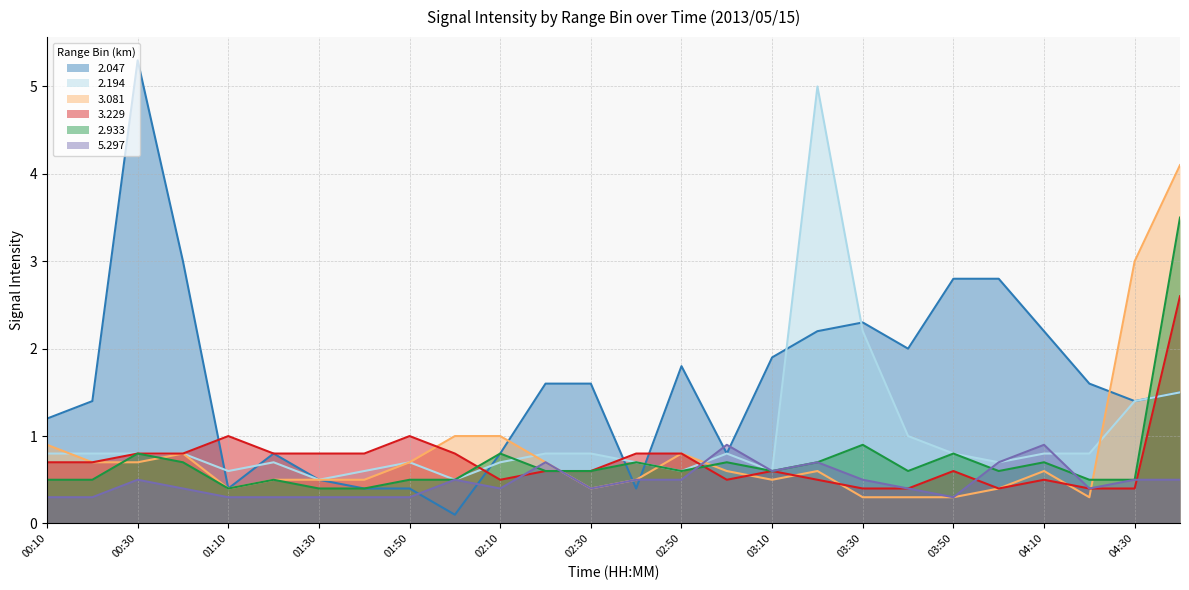

Is the value of 2.194 at 03:00 greater than the value of 3.081 at 02:40?

Yes